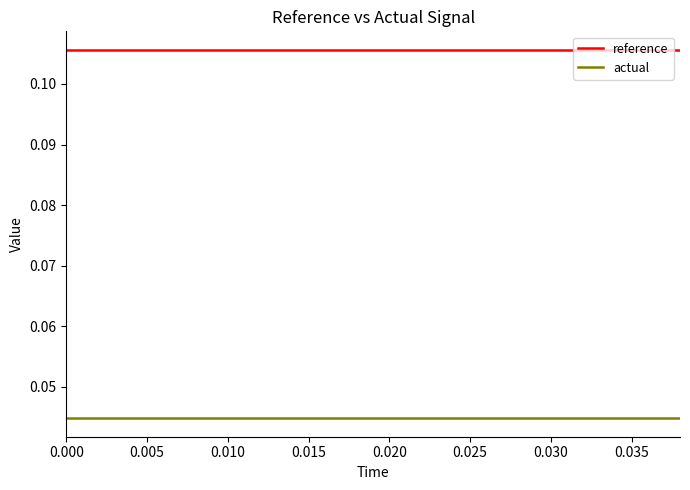

True or false: actual and reference cross at least once.

False